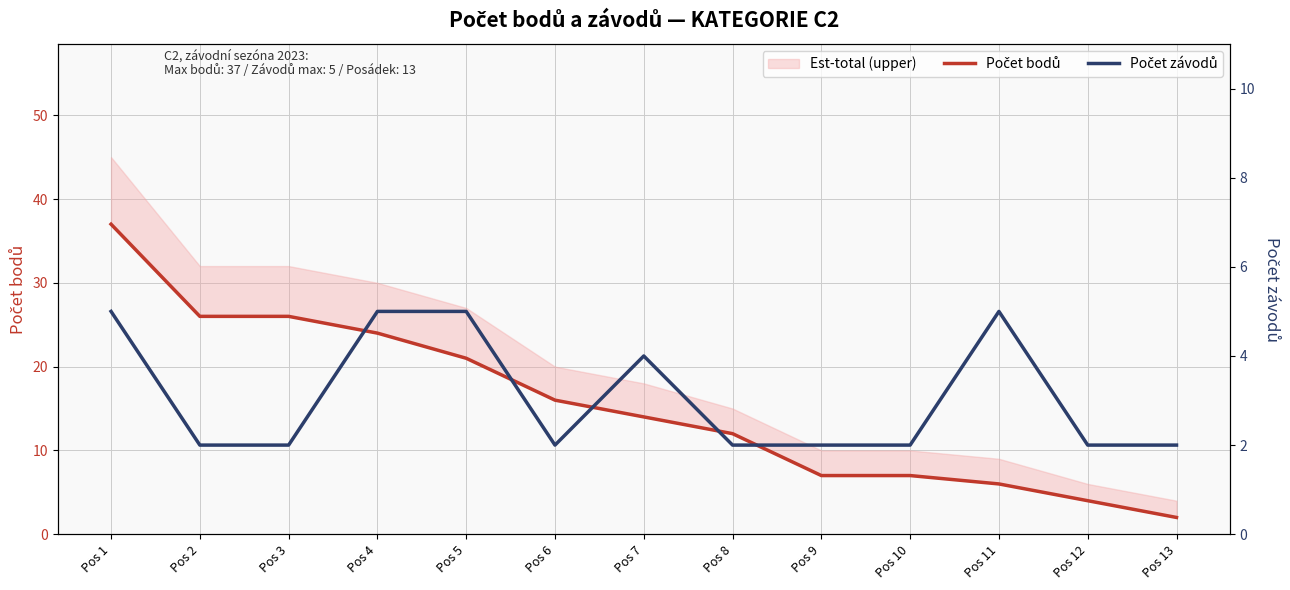

What is the sum of the Počet bodů values at Pos 12 and Pos 13?

6